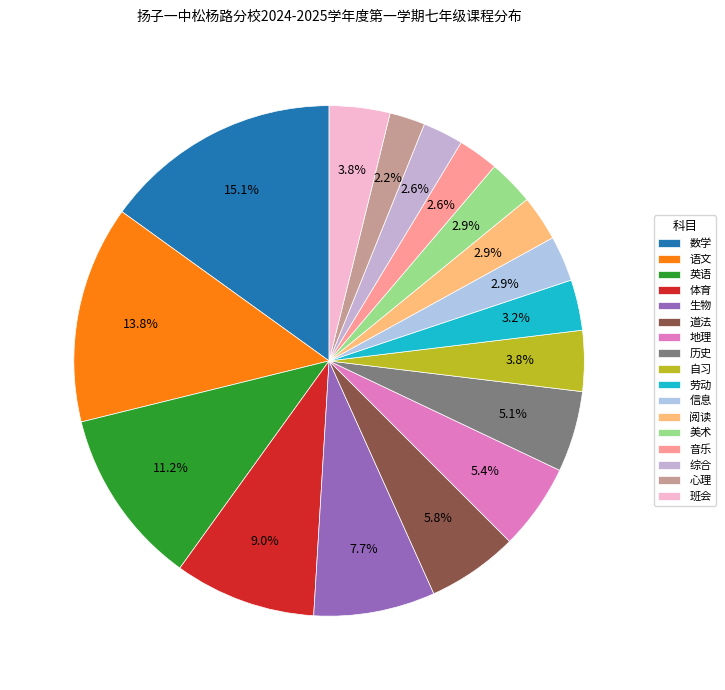

Which category has the biggest portion of the pie?

数学